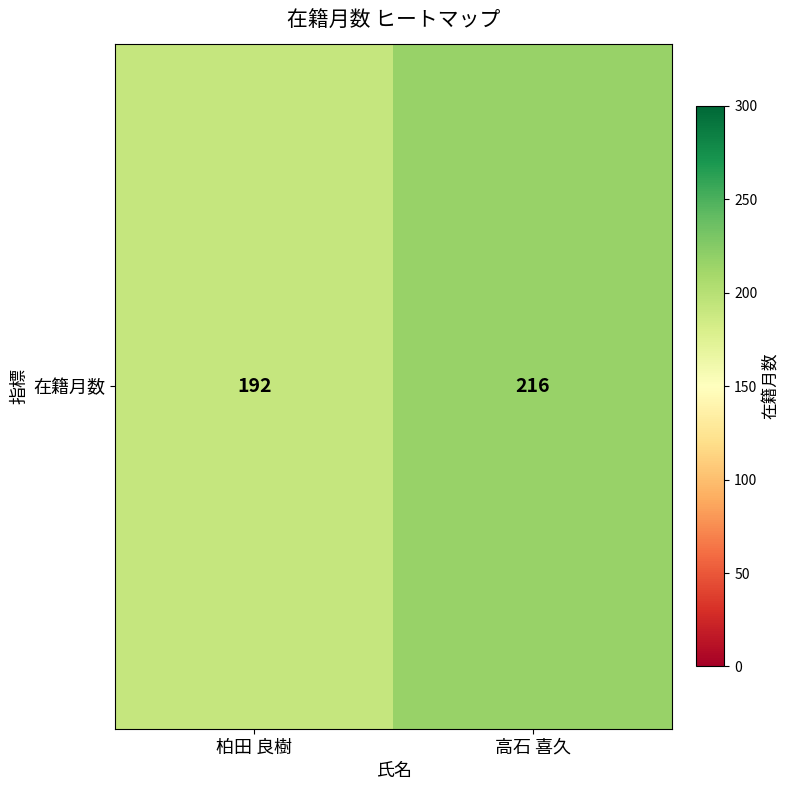

Rank the categories by value from highest to lowest.

高石 喜久, 柏田 良樹